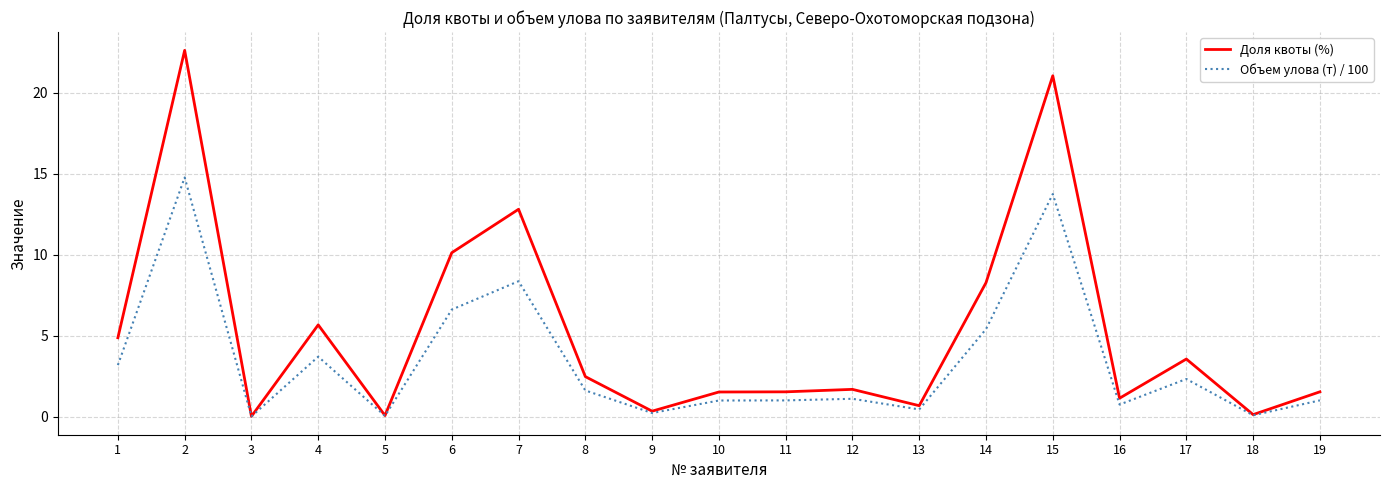

What is the total value across all series at 4?

9.4